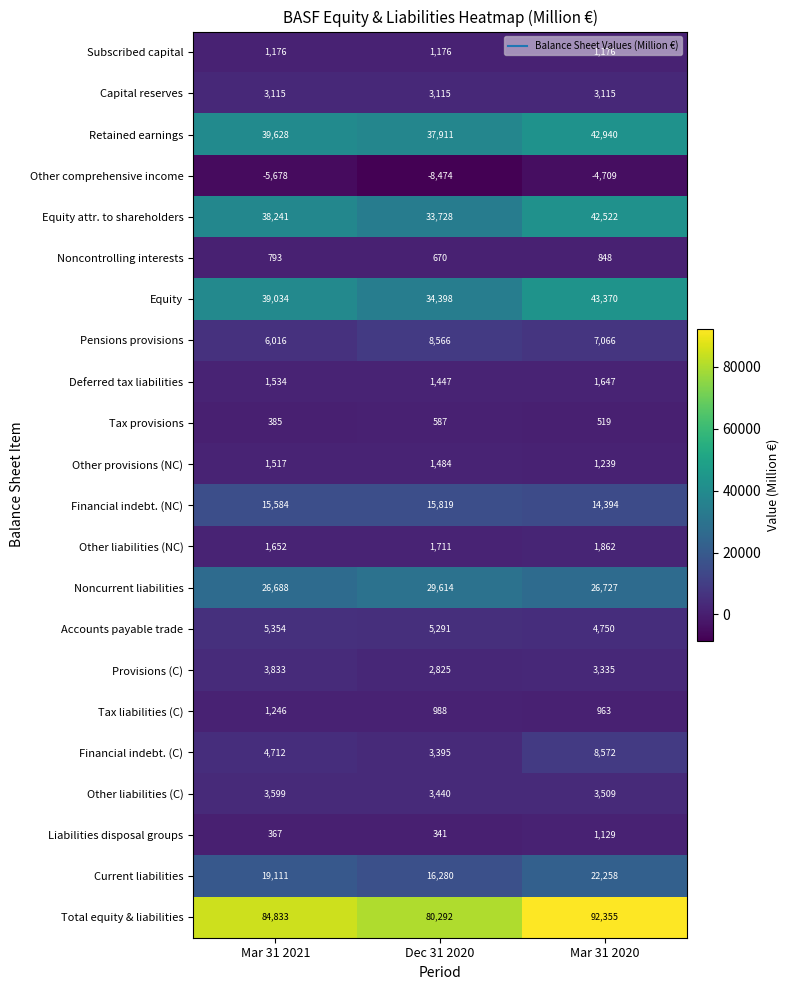

Which category has the lowest value across all series?

Dec 31 2020